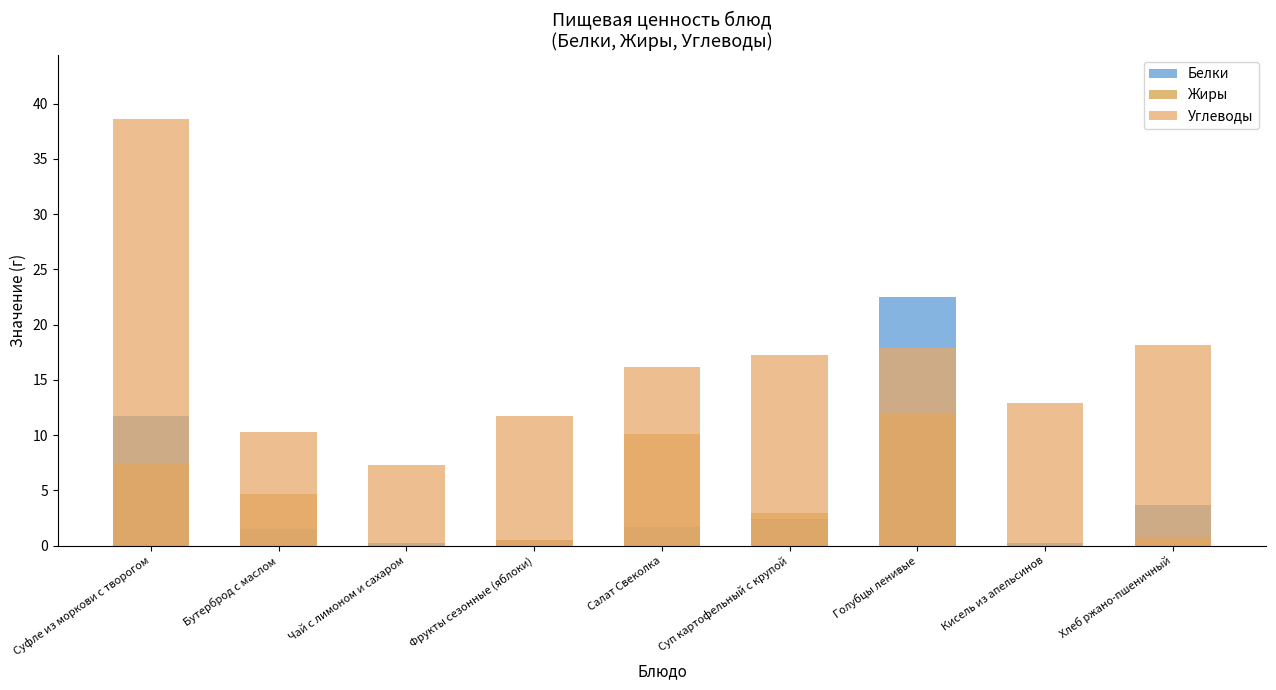

Where does the Жиры series first go above 2?

Суфле из моркови с творогом